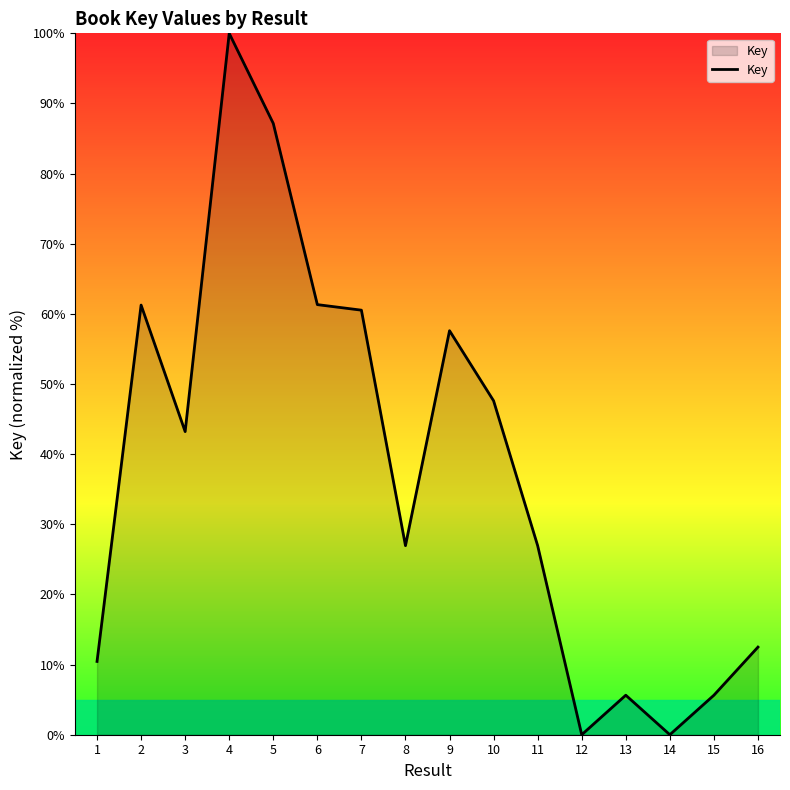

What is the change in value from 6 to 13?

-55.7